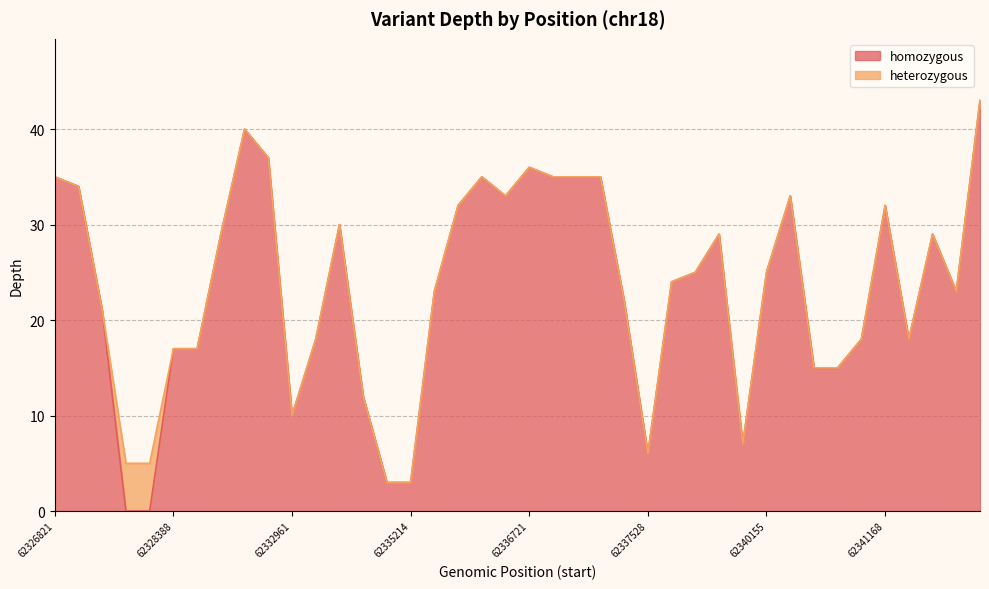

What value does the data have at 62328388, to the nearest 5?

15